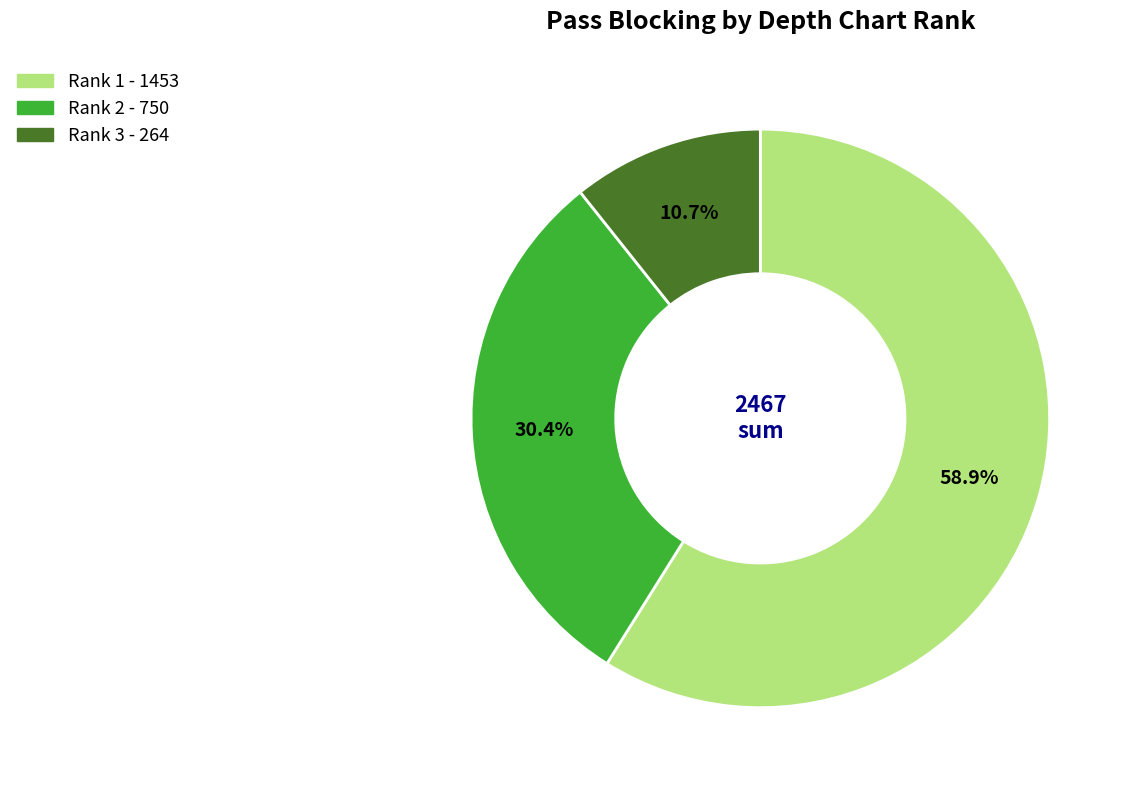

Rank the categories by value from lowest to highest.

Rank 3, Rank 2, Rank 1